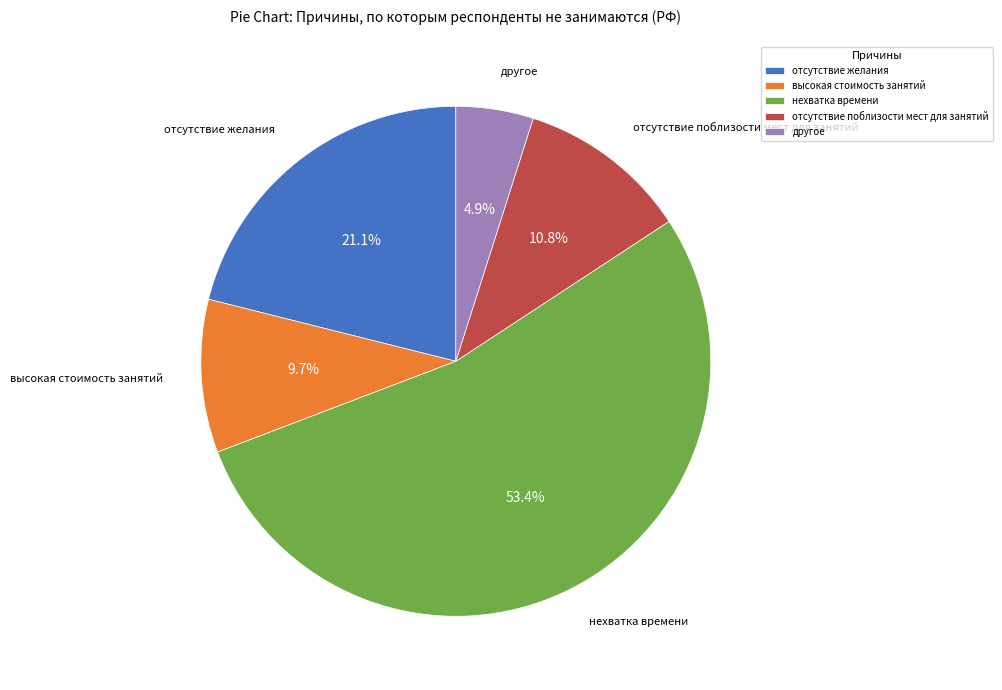

Which category has the smallest portion of the pie?

другое